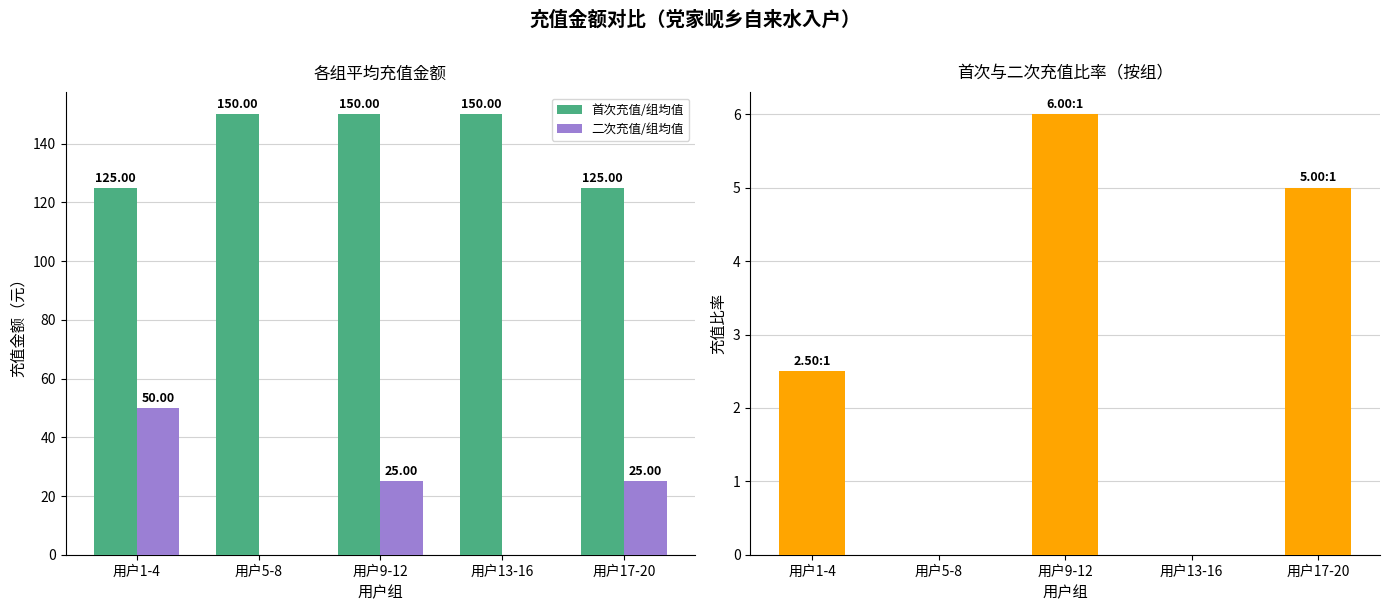

The value of 二次充值/组均值 at 用户9-12 is 15.7. True or false?

False